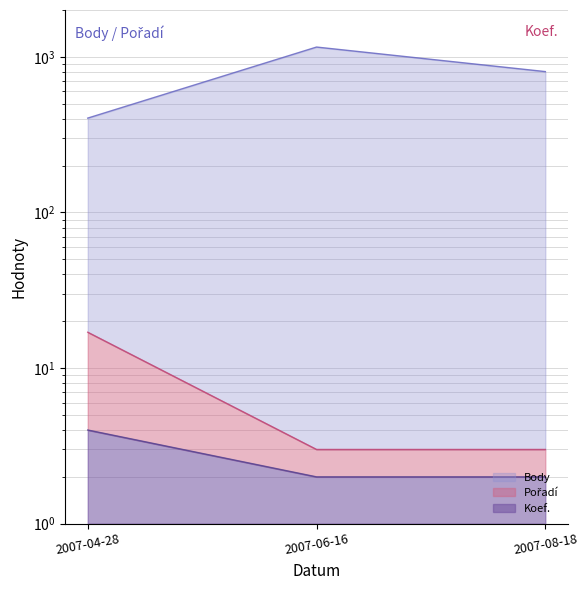

Which label corresponds to the largest value in the chart?

2007-06-16